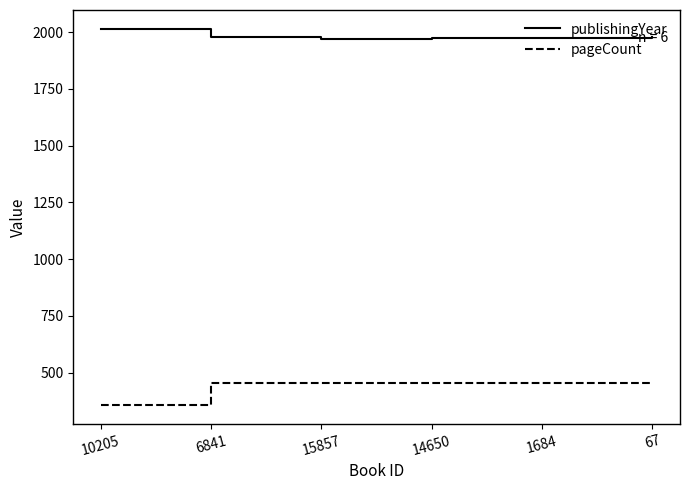

What is the spread (max minus min) of values at 14650?

1517